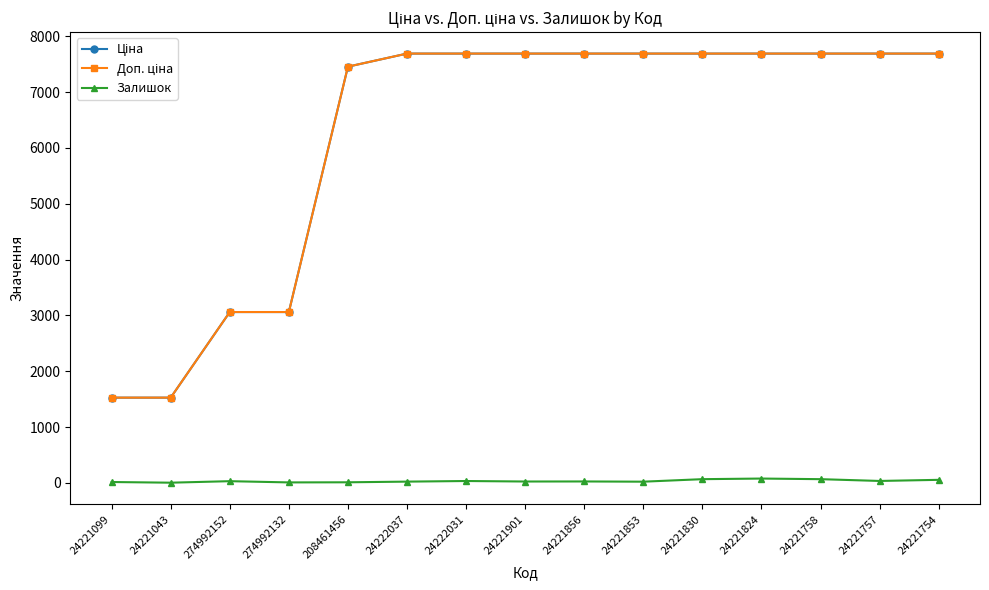

Is this an area chart (filled region under the line)?

No